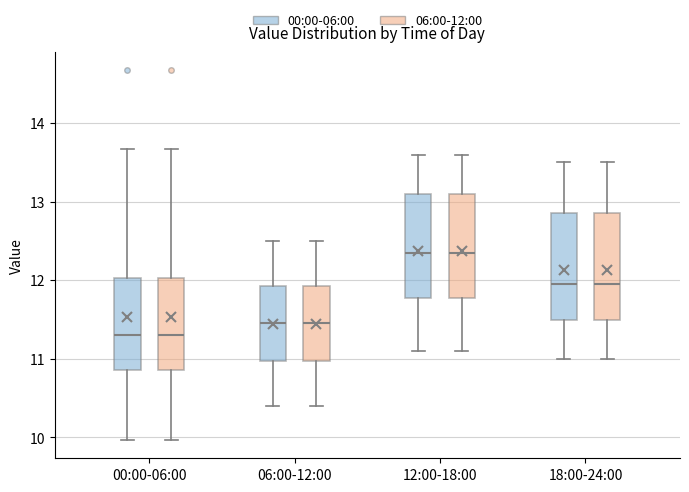

Where does the lower whisker of the box for 18:00-24:00 (06:00-12:00) end on the y-axis? The values are not printed on the chart, so give them approximately, as read against the axis.

11.0